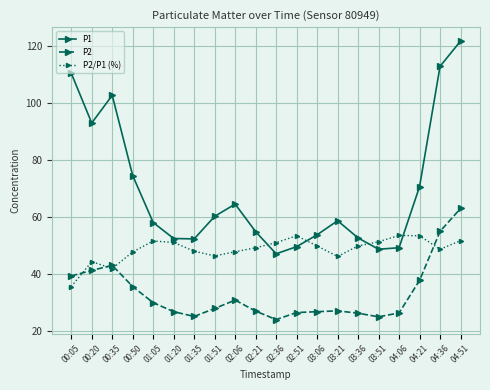

What is the lowest value of the P2/P1 (%) series?

35.7